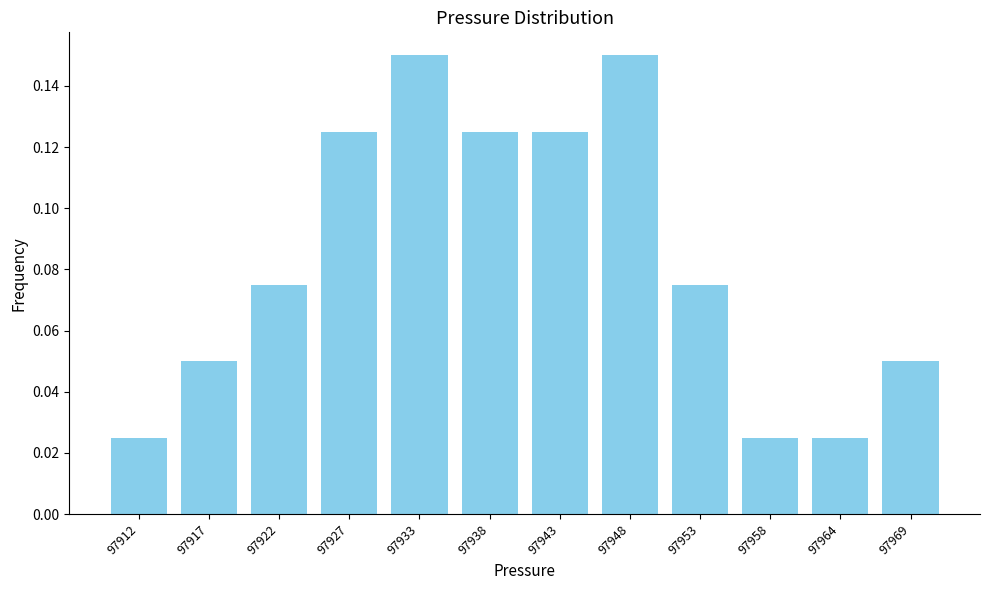

Which has a higher value, 97933 or 97927?

97933